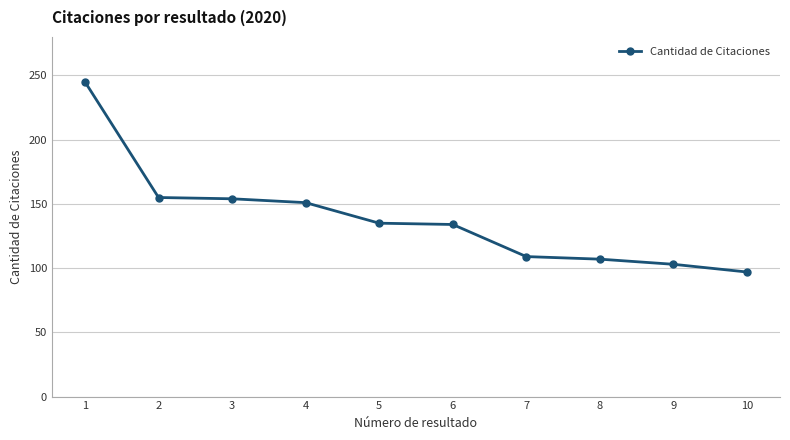

What is the difference between the maximum and minimum values?

148